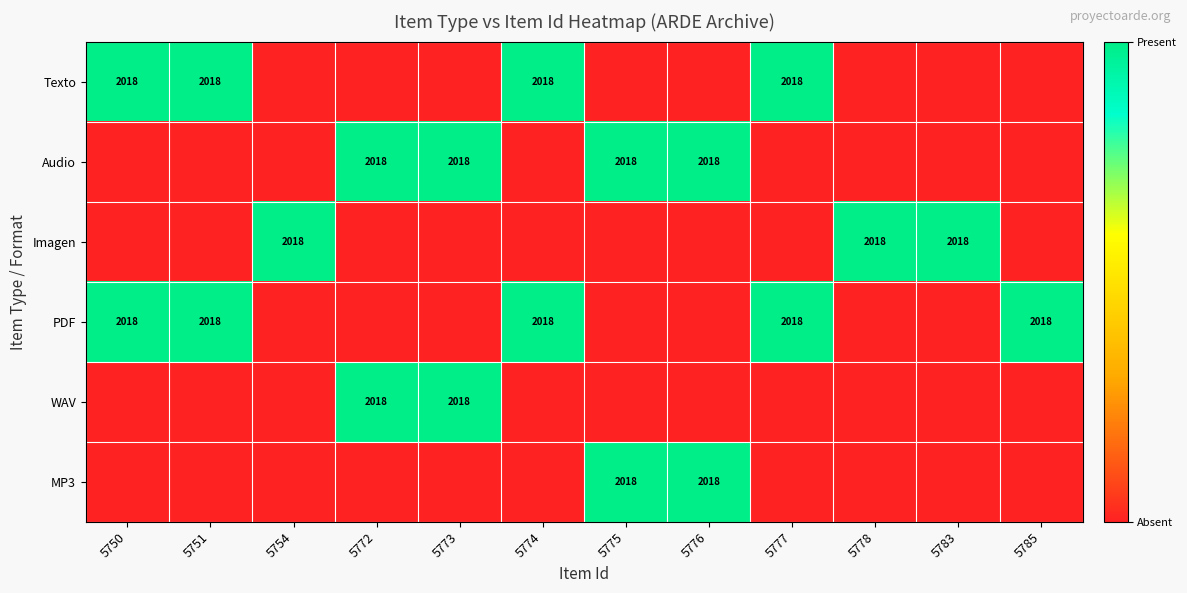

List the labels in order of Imagen value, largest first.

5754, 5778, 5783, 5750, 5751, 5772, 5773, 5774, 5775, 5776, 5777, 5785